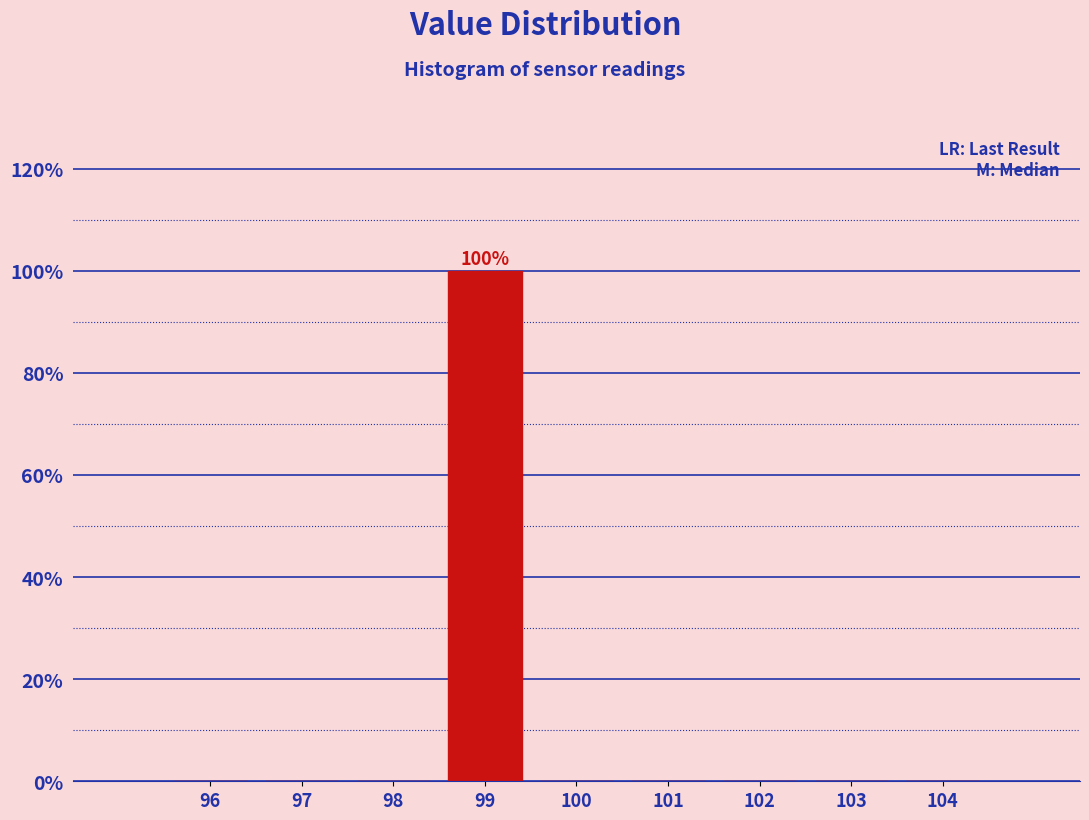

Which range on the x-axis has the tallest bar?

98.5 to 99.5